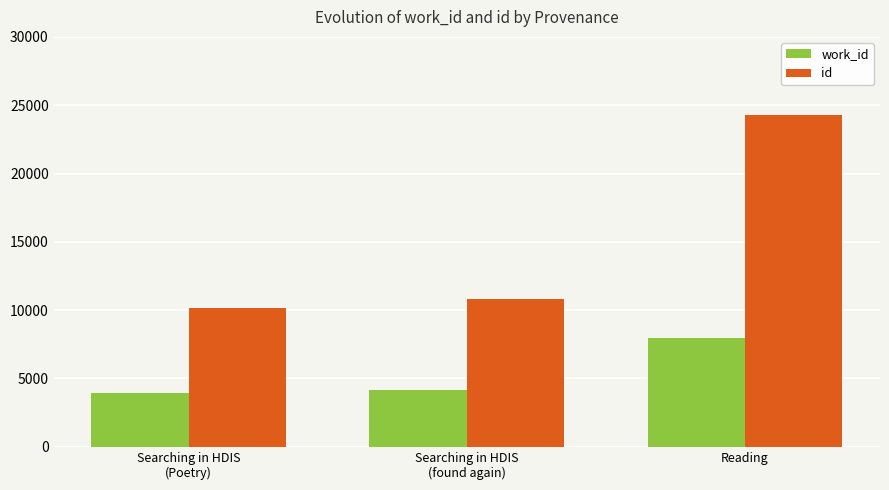

What position from the right is Reading?

1